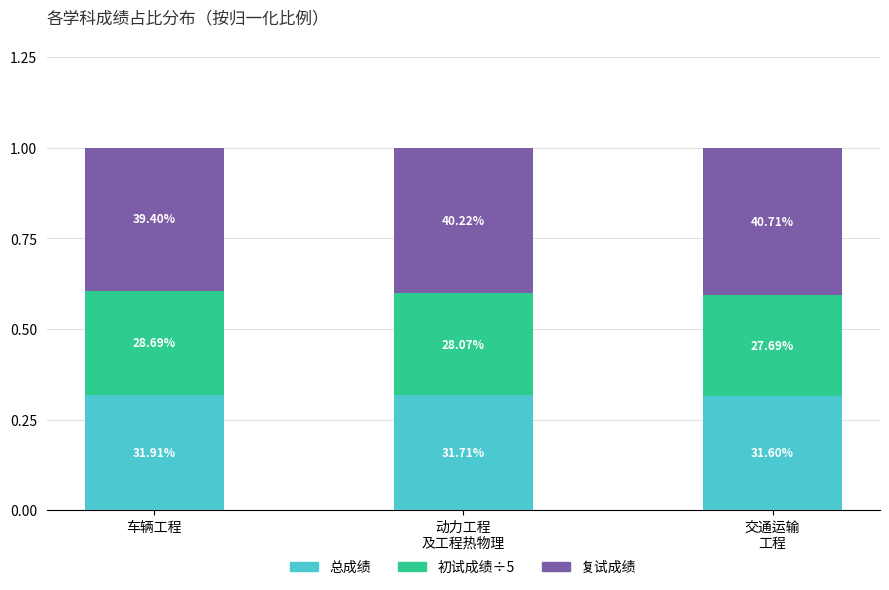

What are all the series names shown in the legend?

总成绩, 初试成绩÷5, 复试成绩